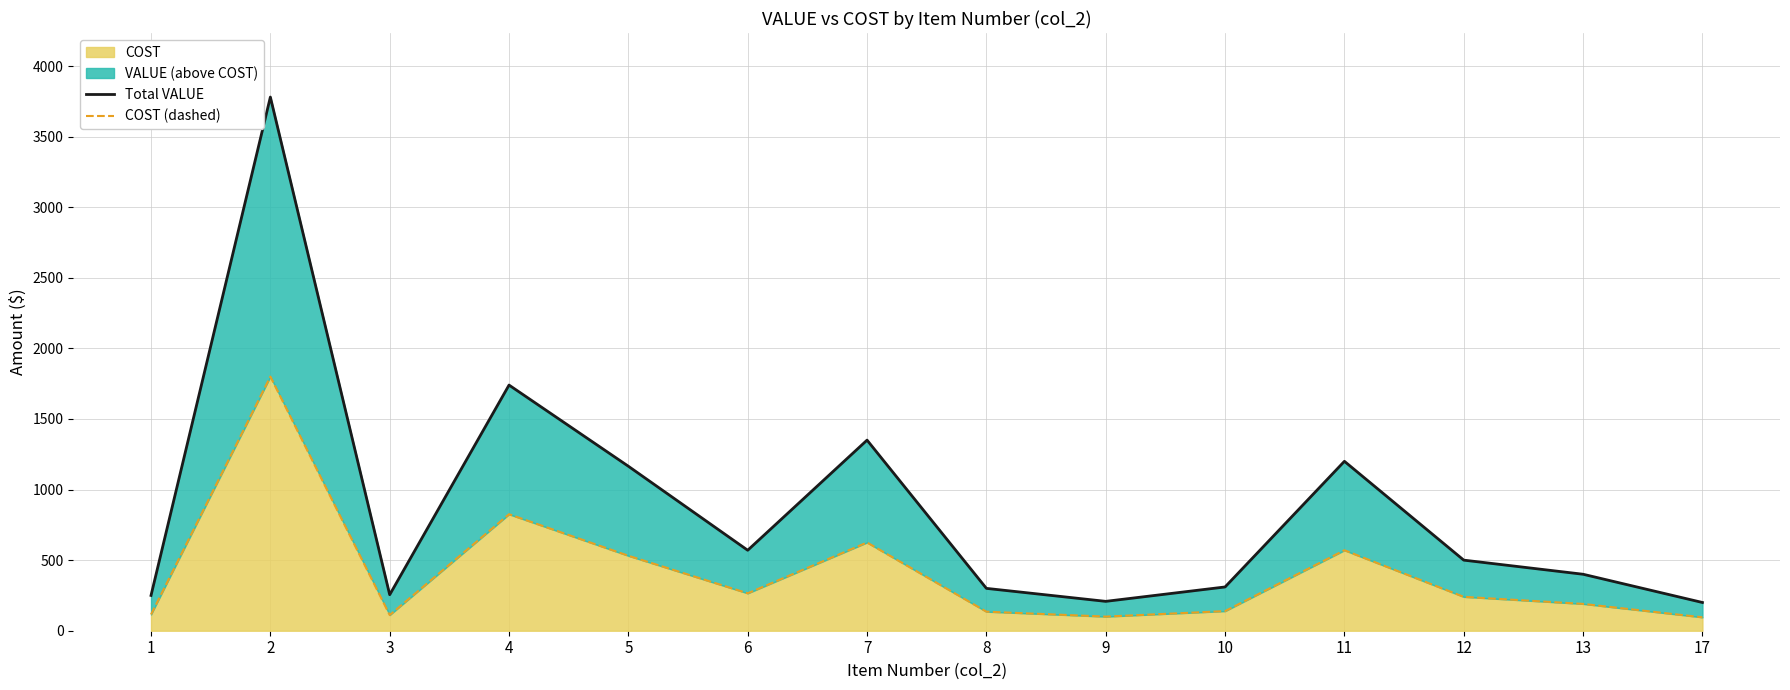

Does the chart have visible grid lines?

Yes